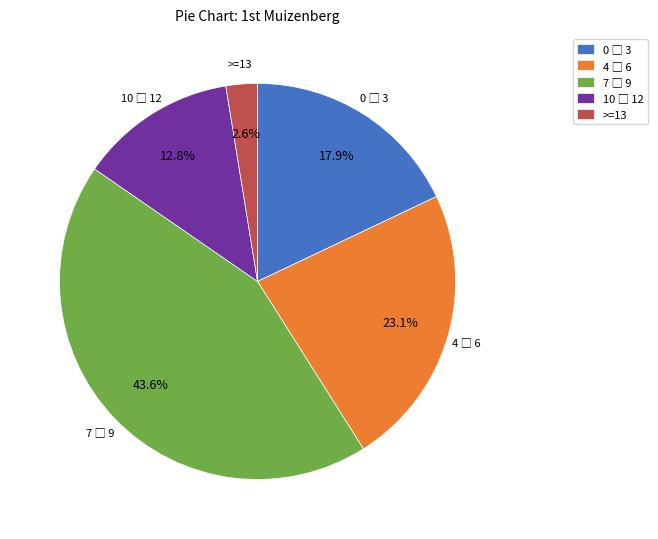

Does any single category account for the majority?

No